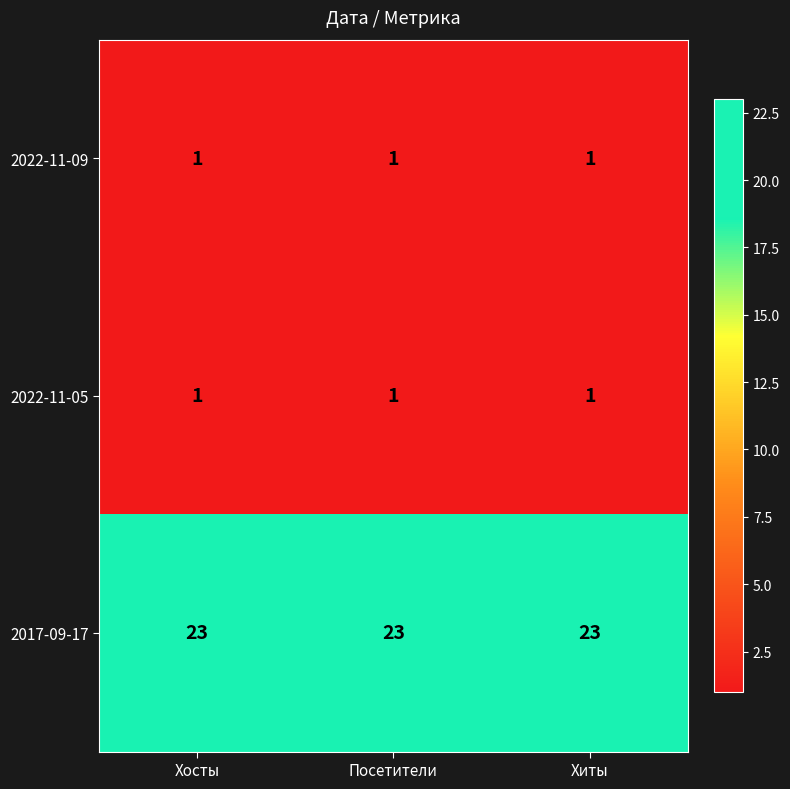

At how many categories does at least one series exceed 12?

3